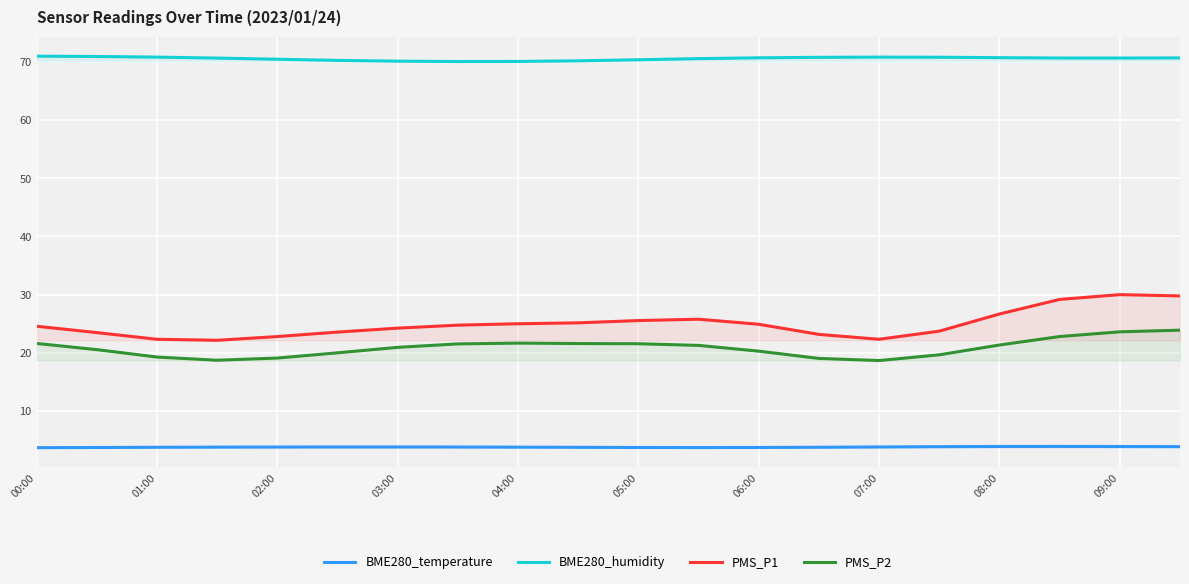

True or false: BME280_temperature has more than 0 interior local peaks.

True